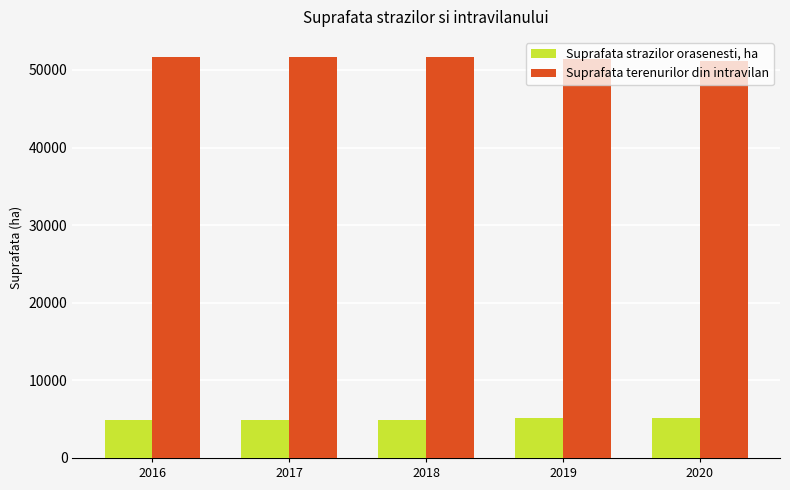

What is the minimum value for Suprafata strazilor orasenesti, ha?

4935.6